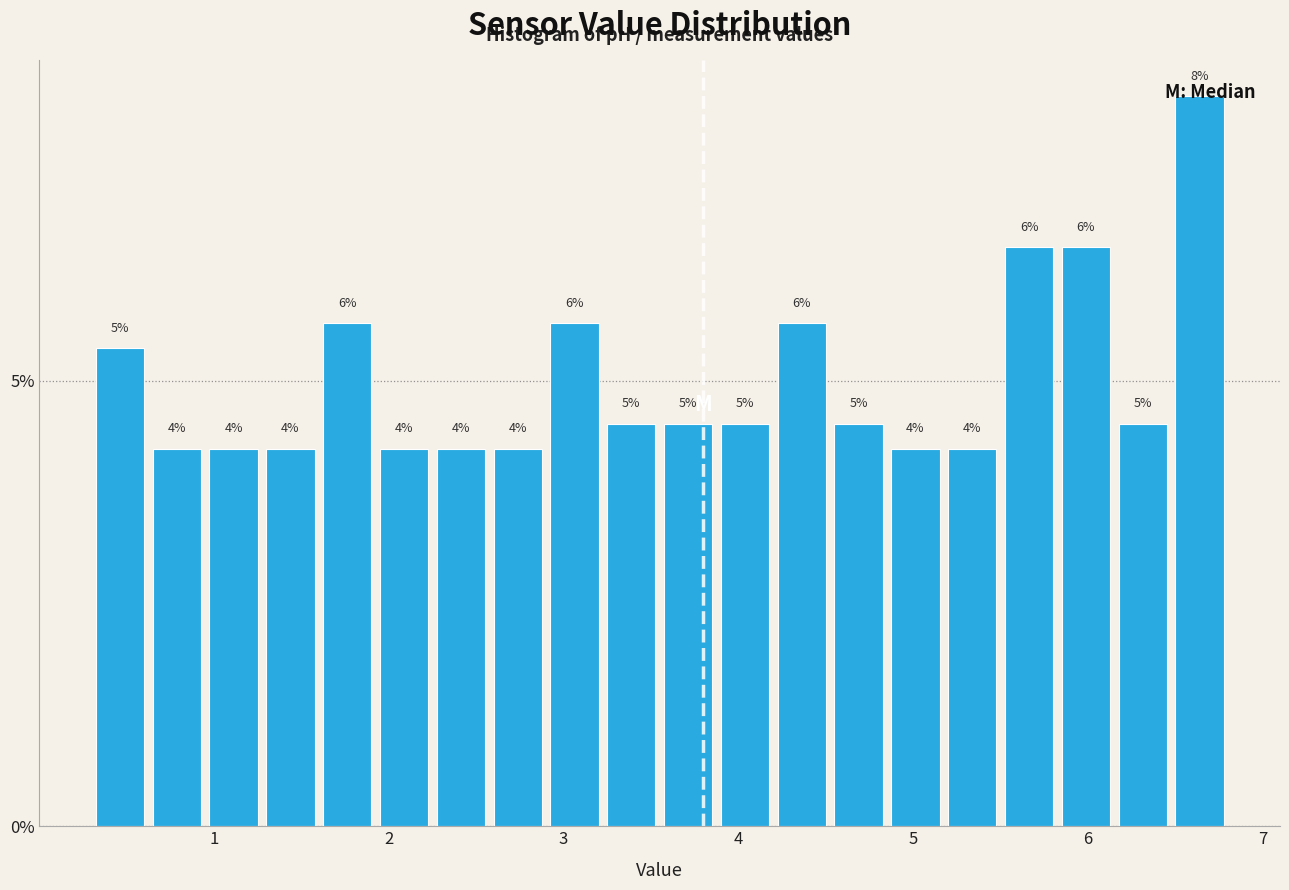

Around what value on the x-axis is the tallest bar? Give the approximate position of its centre, as read against the axis.

6.6